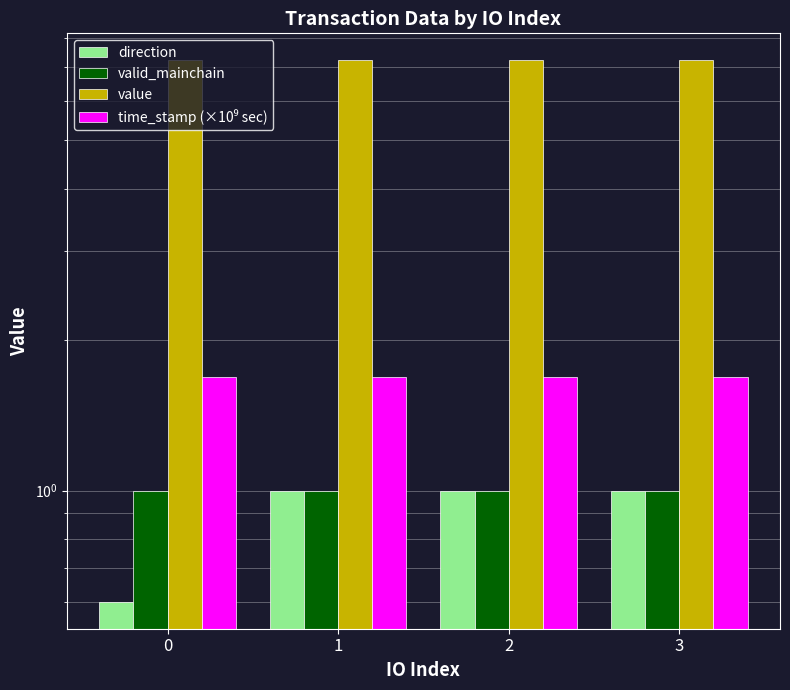

How many categories are shown in the chart?

4